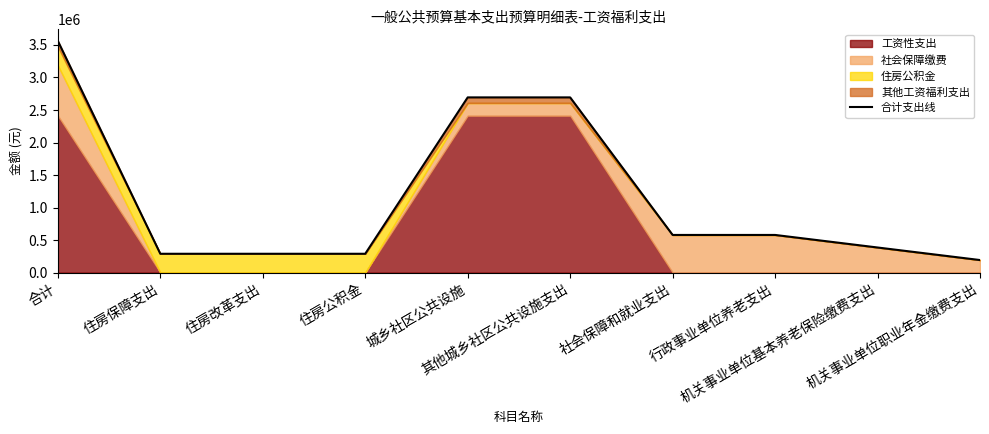

What is the approximate value at 机关事业单位职业年金缴费支出?

192985.0